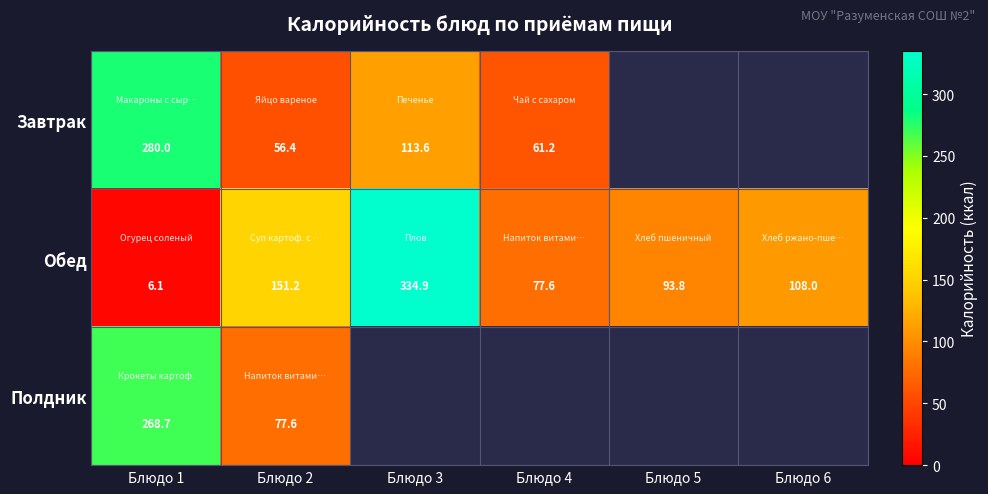

At Блюдо 1, list the series in order from smallest to largest.

Обед, Полдник, Завтрак